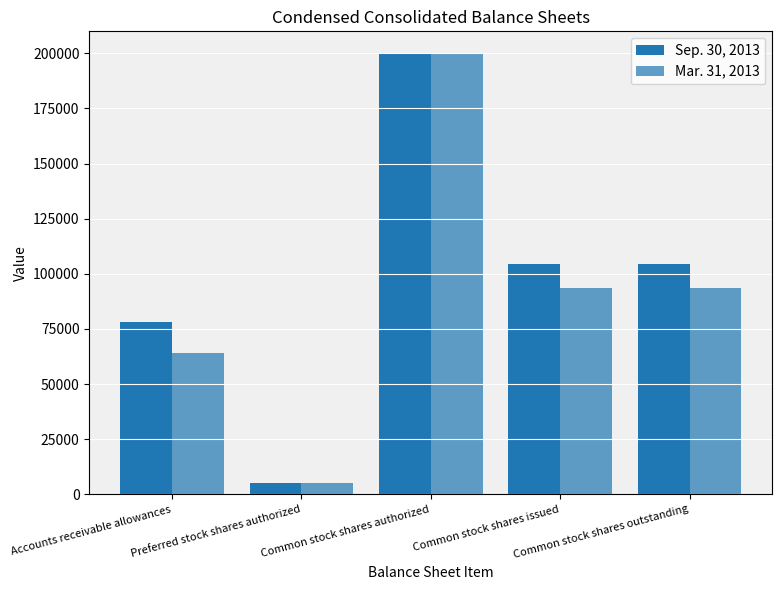

Count the number of data series in this chart.

2